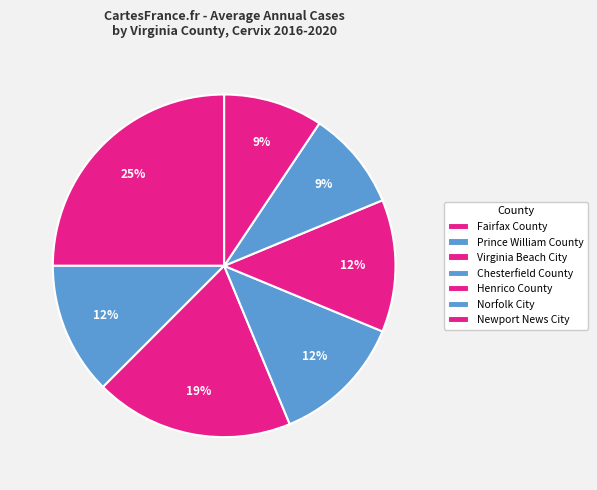

To the nearest percent, what portion does Virginia Beach City represent?

19%